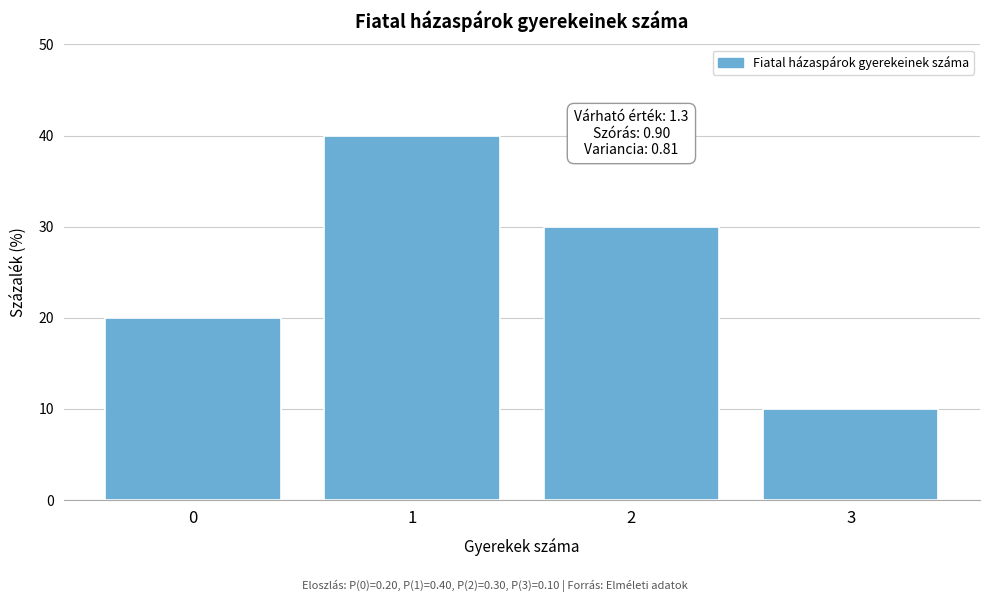

Reading left to right, what are all the values shown in this chart?

0=20	1=40	2=30	3=10